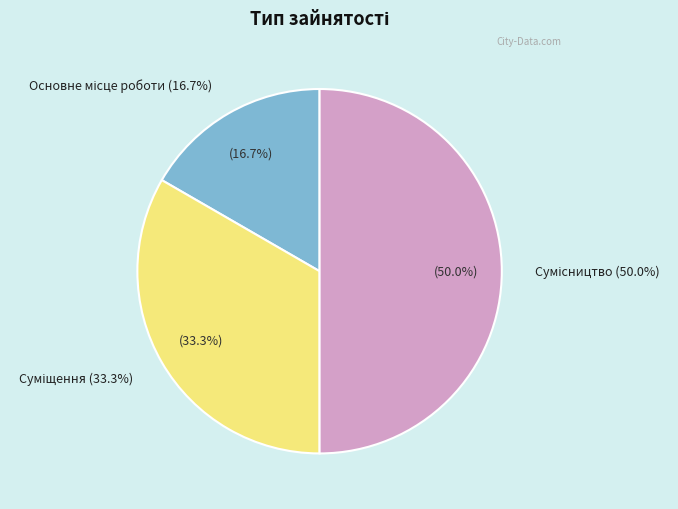

Is there a majority slice in this chart?

No